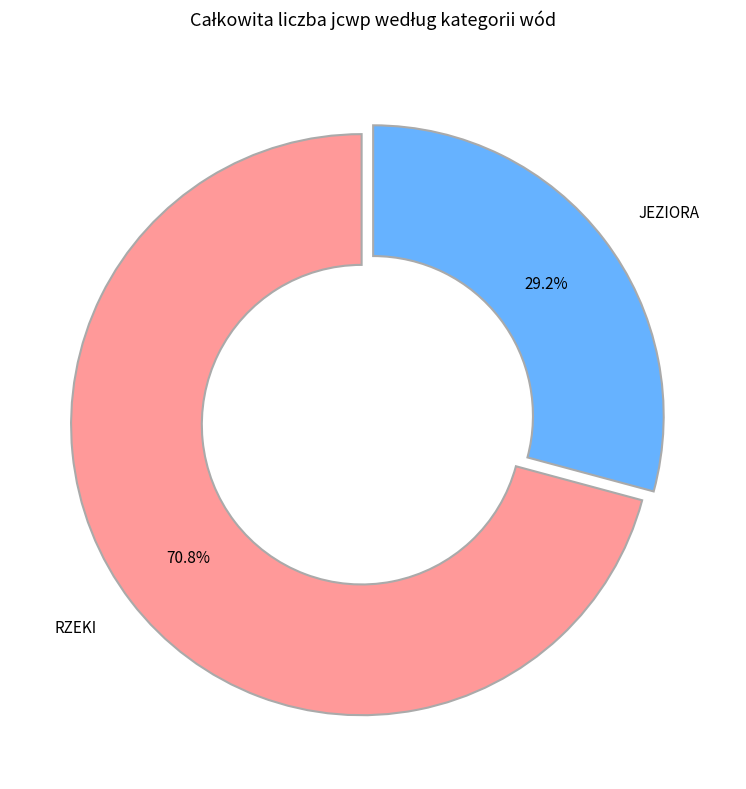

How many slices are in this pie chart?

2